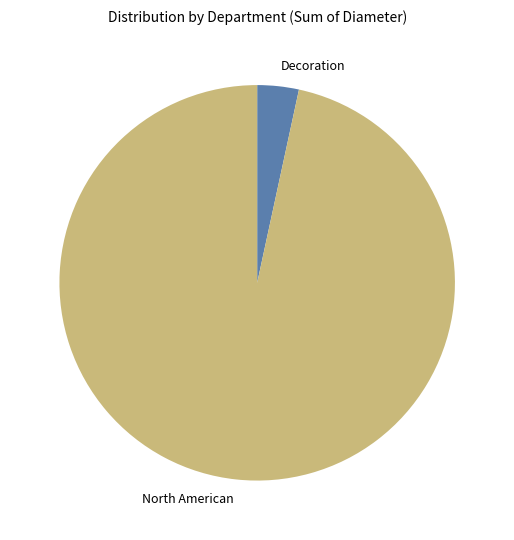

Combined, do Decoration and North American account for over 50%?

Yes